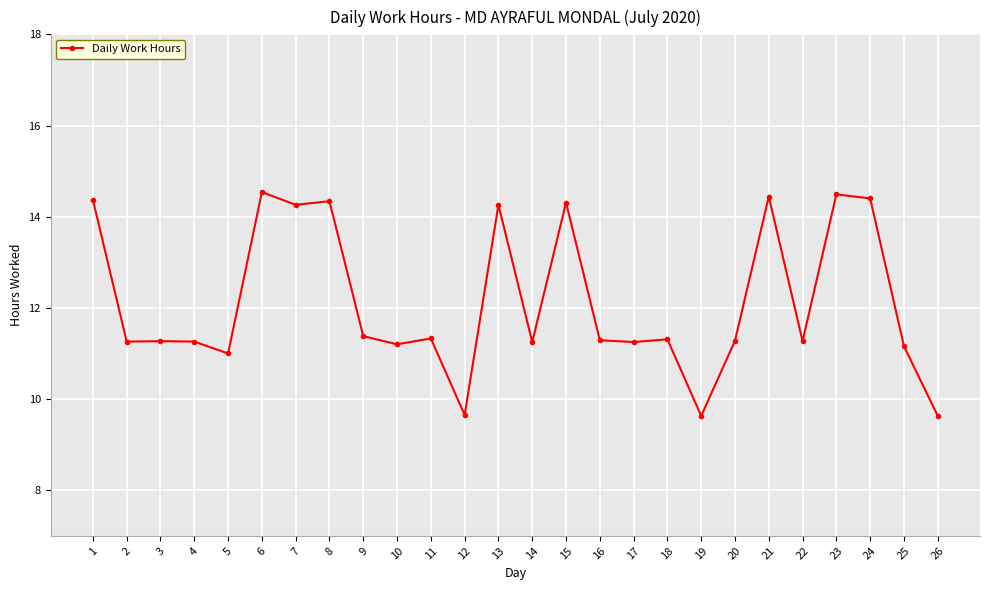

Is it true that the value at 4 is 11.3?

True